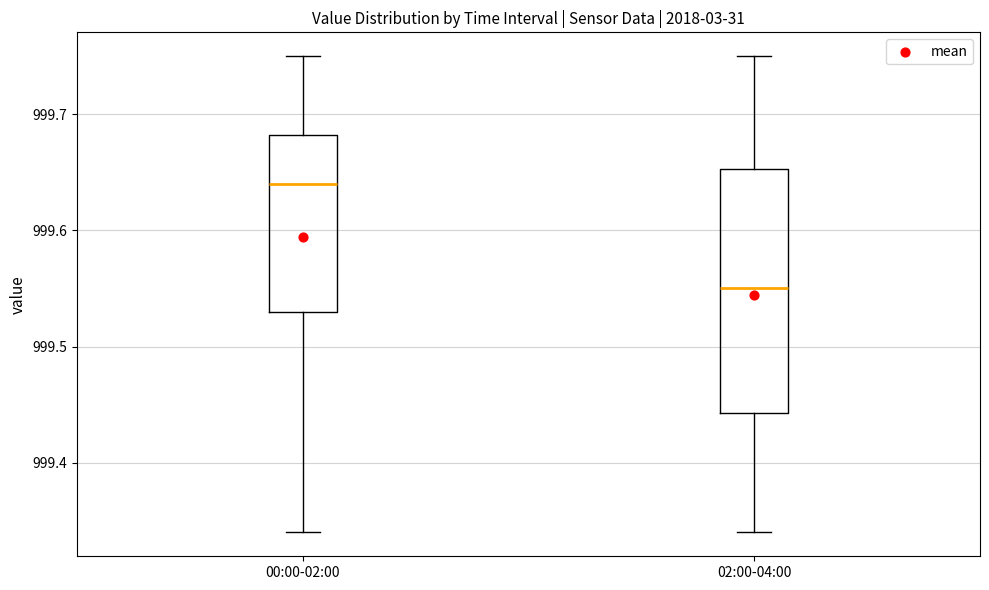

Comparing the boxes themselves (not the whiskers), which one is the tallest?

02:00-04:00